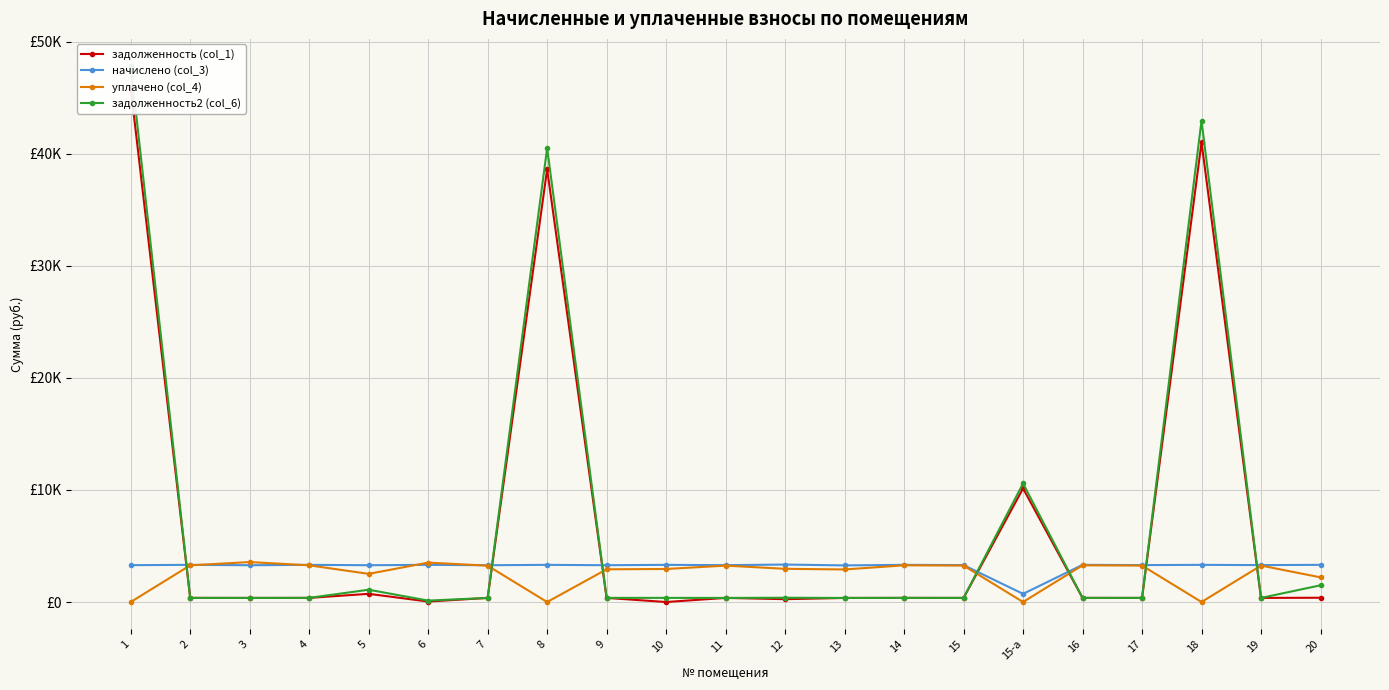

What is the value of the начислено (col_3) point at the 17th from the left?

3315.3